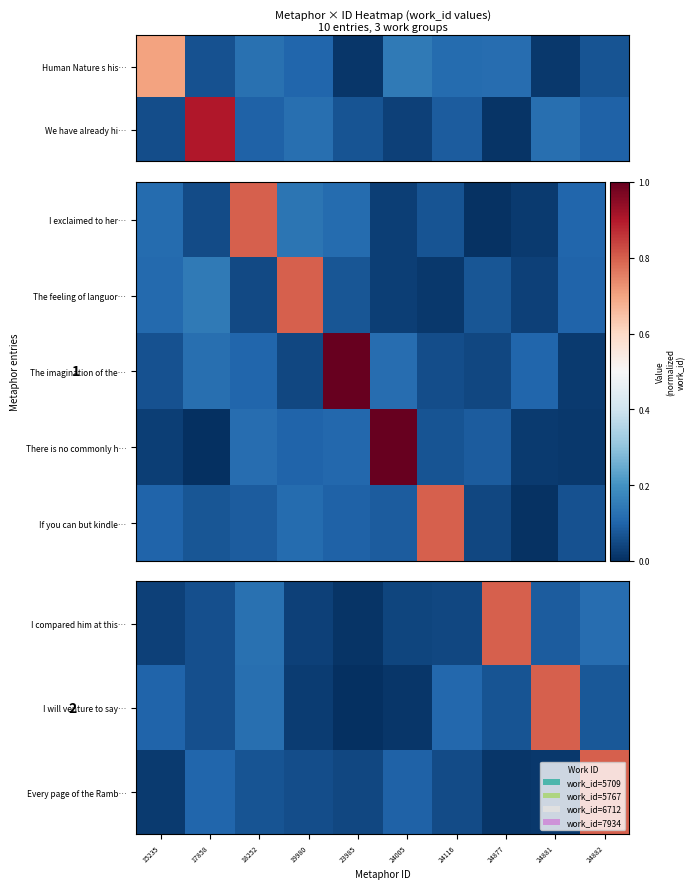

At which label is I will venture to say… closest to 0?

23985